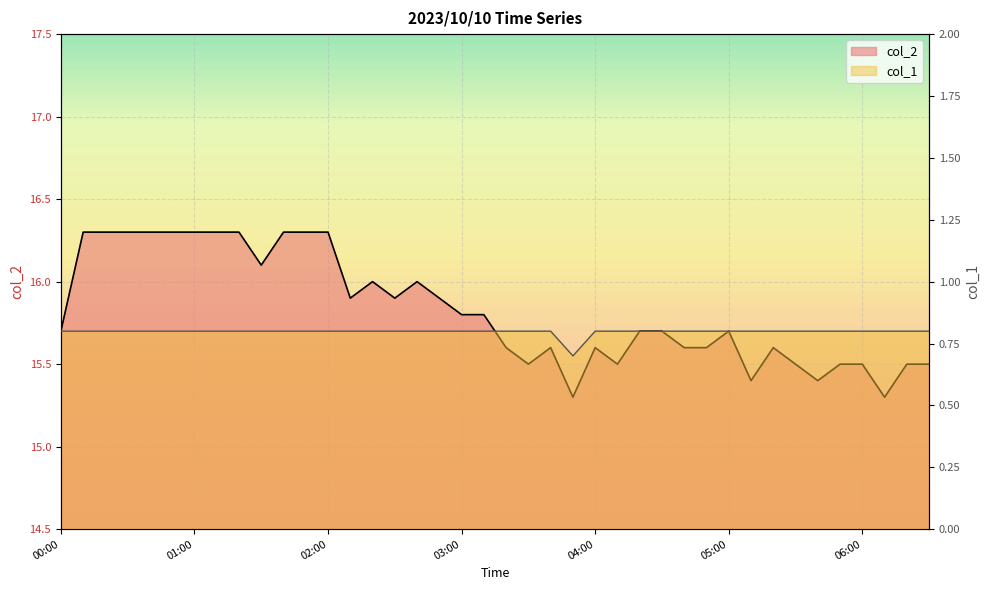

What is the sum of all col_1 values?

31.9